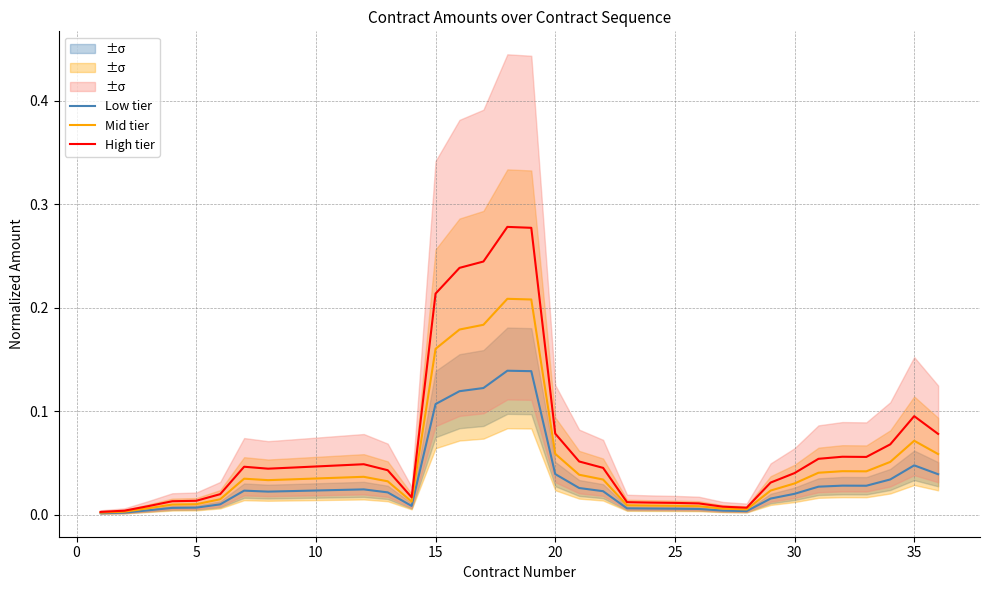

In High tier, how many points are lower than both neighbors (excluding endpoints)?

4